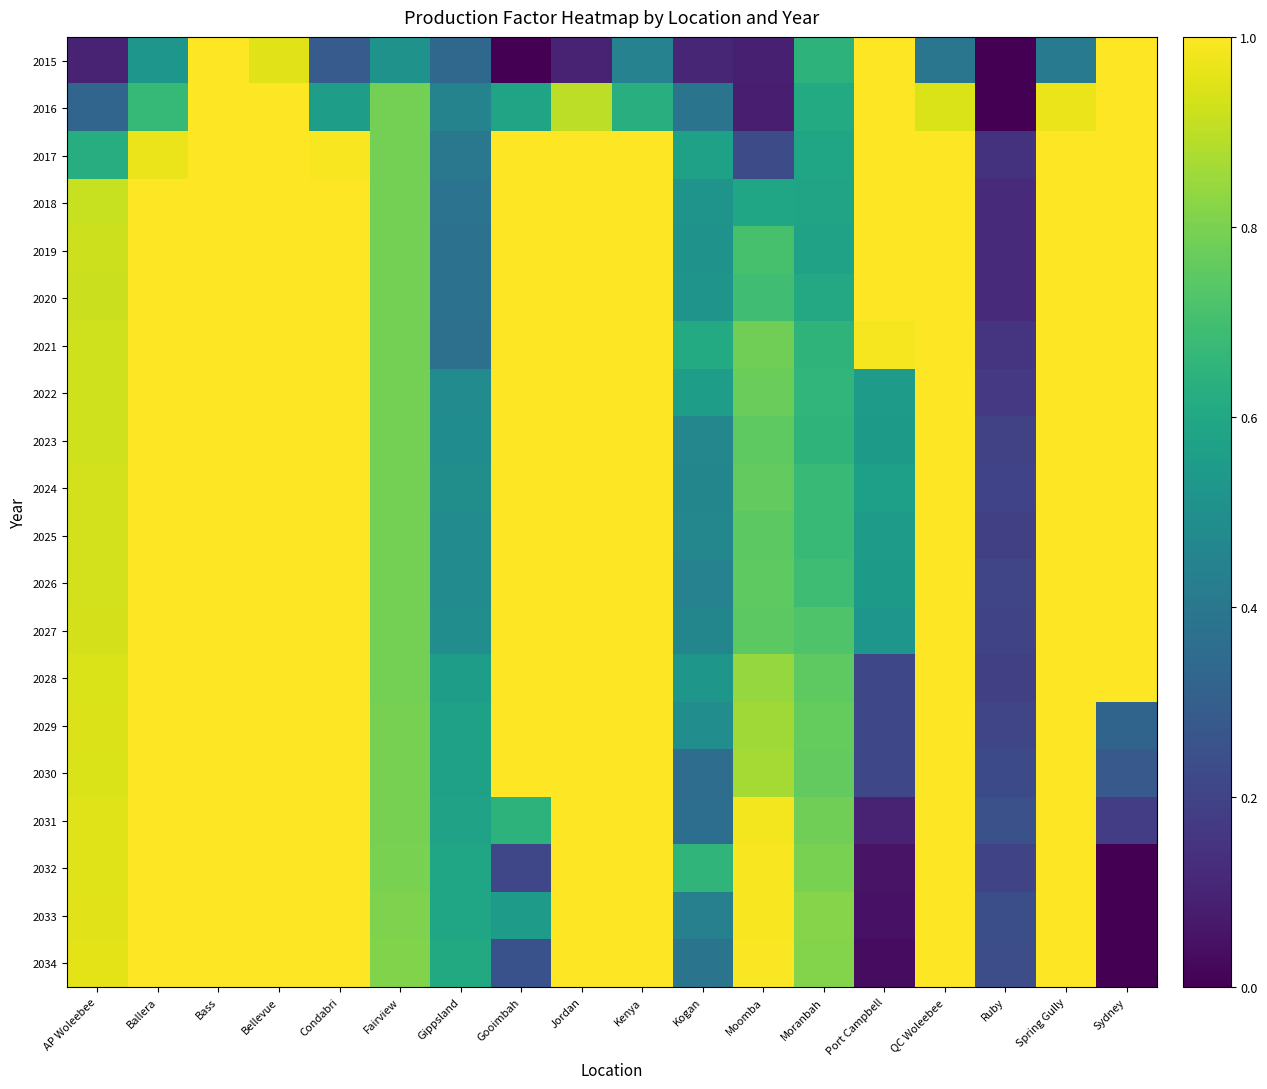

At which category is the sum across all series the highest?

Bass